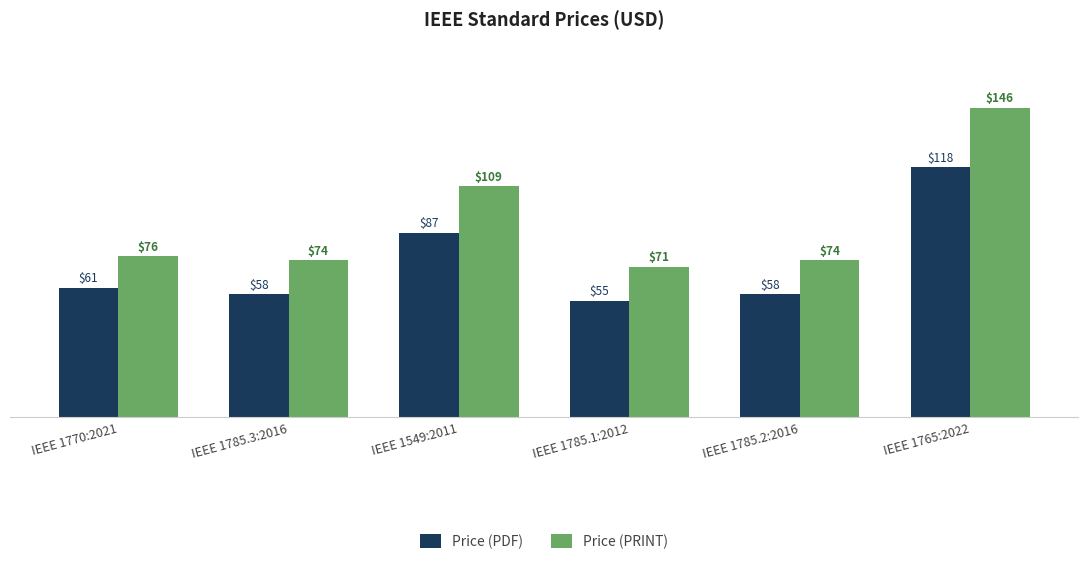

Reading left to right, what are all the values shown in this chart?

Price (PDF): IEEE 1770:2021=61	IEEE 1785.3:2016=58	IEEE 1549:2011=87	IEEE 1785.1:2012=55	IEEE 1785.2:2016=58	IEEE 1765:2022=118
Price (PRINT): IEEE 1770:2021=76	IEEE 1785.3:2016=74	IEEE 1549:2011=109	IEEE 1785.1:2012=71	IEEE 1785.2:2016=74	IEEE 1765:2022=146